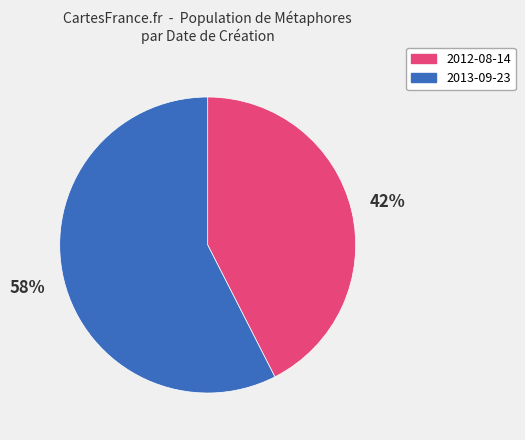

Is there any slice that represents more than half of the pie?

Yes